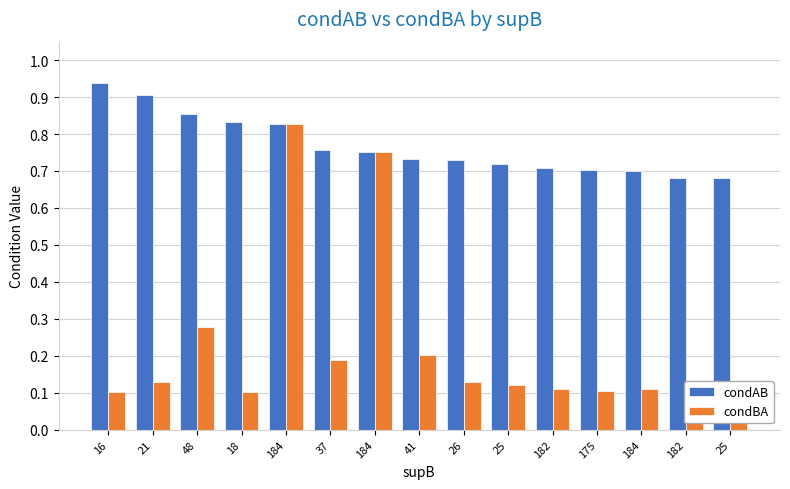

How many categories are shown in the chart?

15